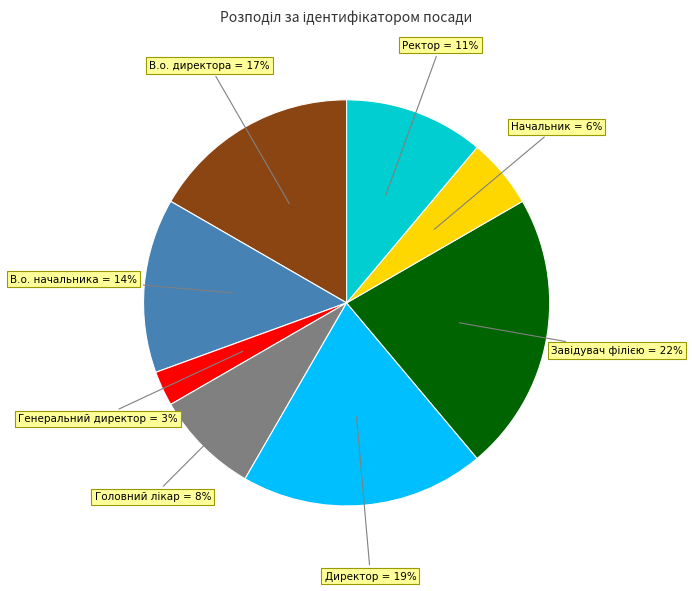

Is there a majority slice in this chart?

No